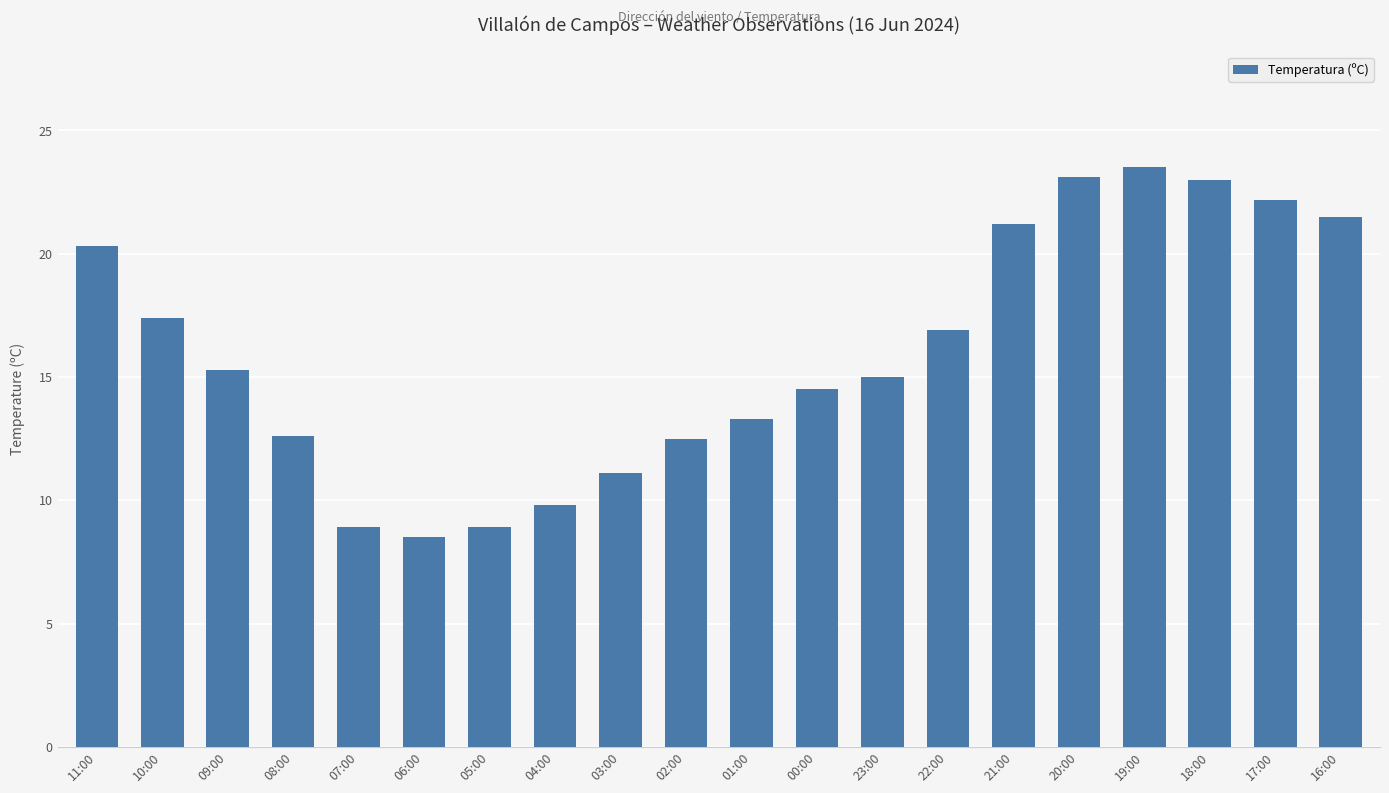

What is the difference between the values at 01:00 and 09:00?

2.0